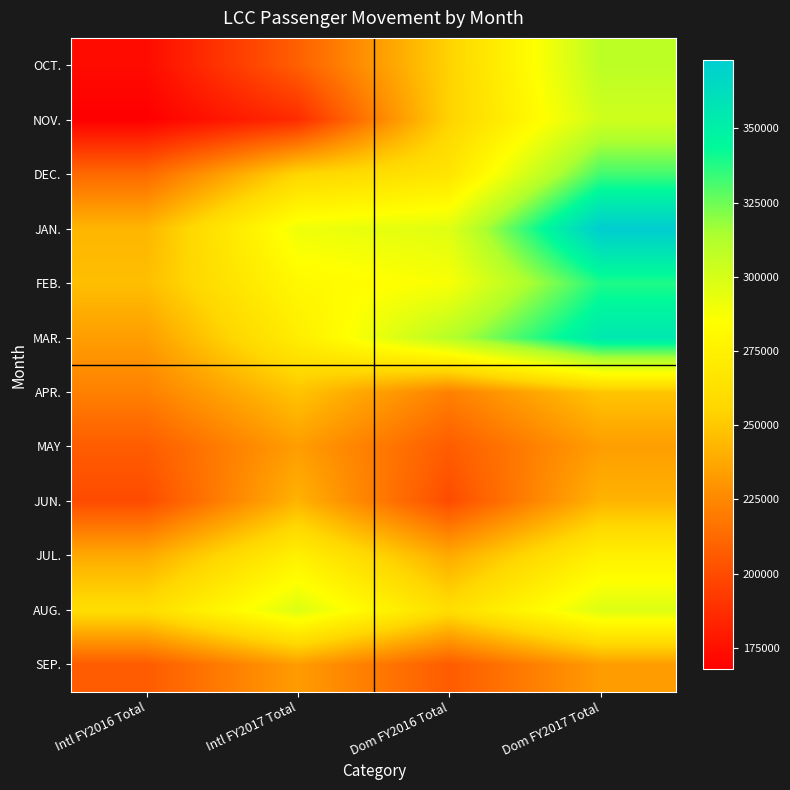

Reading left to right, transcribe all the data shown in this chart.

OCT.: Intl FY2016 Total=172638	Intl FY2017 Total=208053	Dom FY2016 Total=254173	Dom FY2017 Total=308541
NOV.: Intl FY2016 Total=167763	Intl FY2017 Total=186693	Dom FY2016 Total=254431	Dom FY2017 Total=302291
DEC.: Intl FY2016 Total=212321	Intl FY2017 Total=255616	Dom FY2016 Total=266151	Dom FY2017 Total=332280
JAN.: Intl FY2016 Total=242813	Intl FY2017 Total=290560	Dom FY2016 Total=296431	Dom FY2017 Total=372952
FEB.: Intl FY2016 Total=246210	Intl FY2017 Total=280575	Dom FY2016 Total=287074	Dom FY2017 Total=338345
MAR.: Intl FY2016 Total=233715	Intl FY2017 Total=272461	Dom FY2016 Total=310779	Dom FY2017 Total=355469
APR.: Intl FY2016 Total=221819	Intl FY2017 Total=248671	Dom FY2016 Total=221819	Dom FY2017 Total=248671
MAY: Intl FY2016 Total=206795	Intl FY2017 Total=233506	Dom FY2016 Total=206795	Dom FY2017 Total=233506
JUN.: Intl FY2016 Total=199871	Intl FY2017 Total=242023	Dom FY2016 Total=199871	Dom FY2017 Total=242023
JUL.: Intl FY2016 Total=238213	Intl FY2017 Total=274418	Dom FY2016 Total=238213	Dom FY2017 Total=274418
AUG.: Intl FY2016 Total=260751	Intl FY2017 Total=297402	Dom FY2016 Total=260751	Dom FY2017 Total=297402
SEP.: Intl FY2016 Total=206371	Intl FY2017 Total=232876	Dom FY2016 Total=206371	Dom FY2017 Total=232876